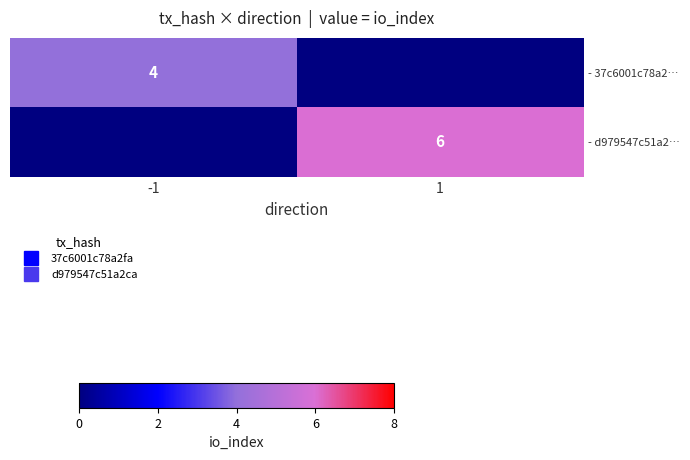

The - 37c6001c78a2… series shows 2 at 1. True or false?

False